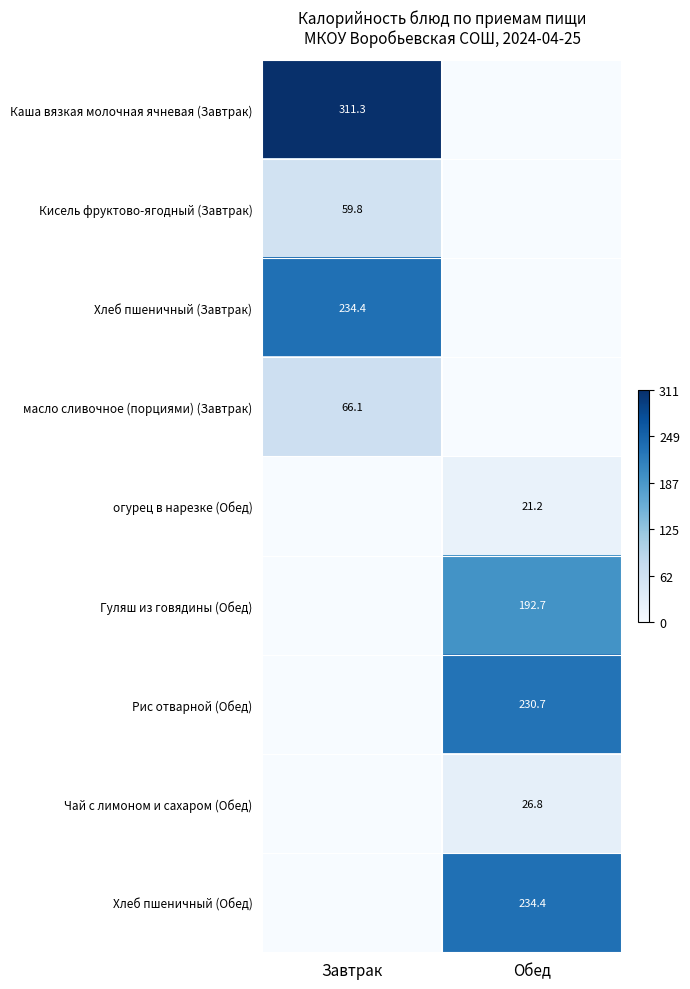

The Чай с лимоном и сахаром (Обед) series shows 26.8 at Обед. True or false?

True